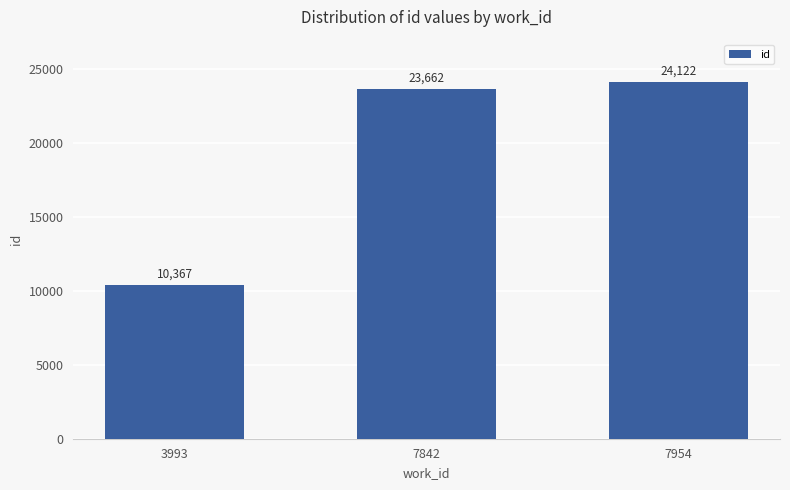

Is it true that the value at 3993 is 14109?

False